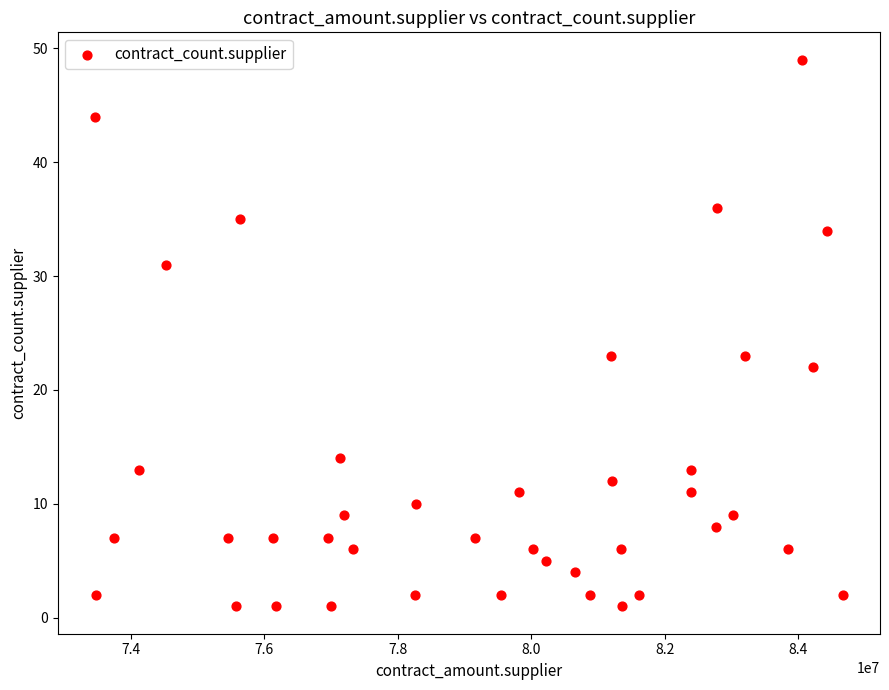

What is the range of Y values (max minus min)?

48